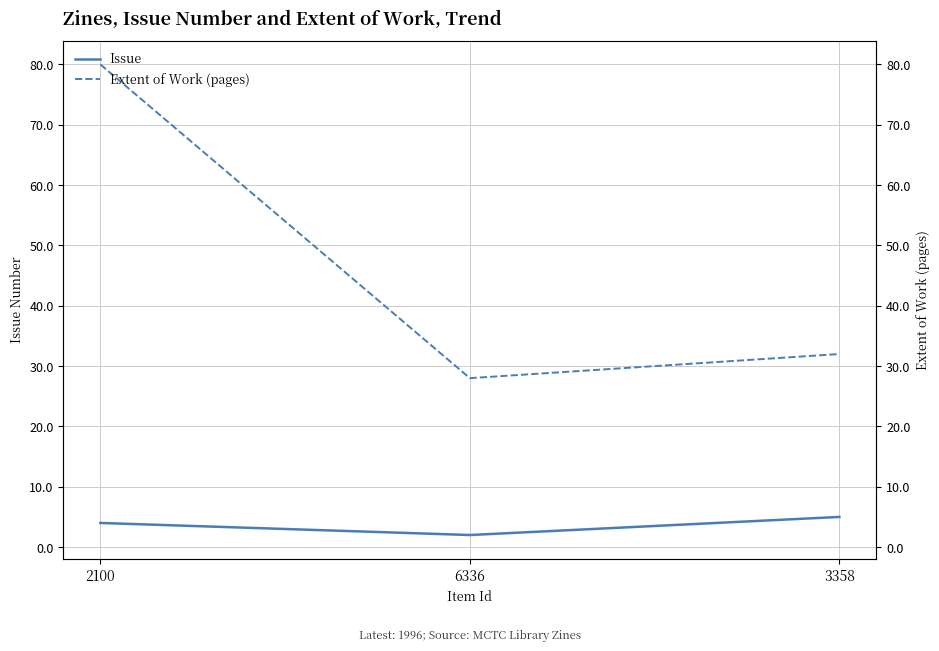

What is the sum of all Issue values?

11